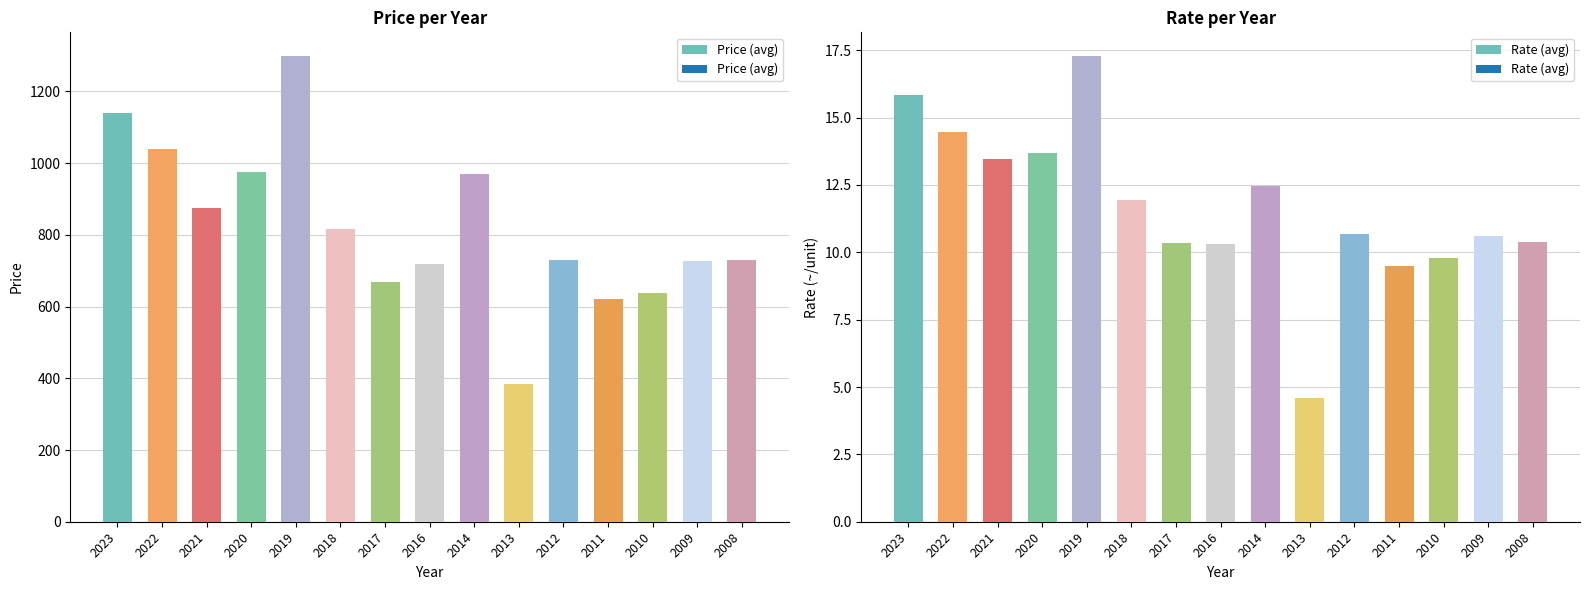

True or false: Rate (avg) has a value of 5.4 at 2018.

False